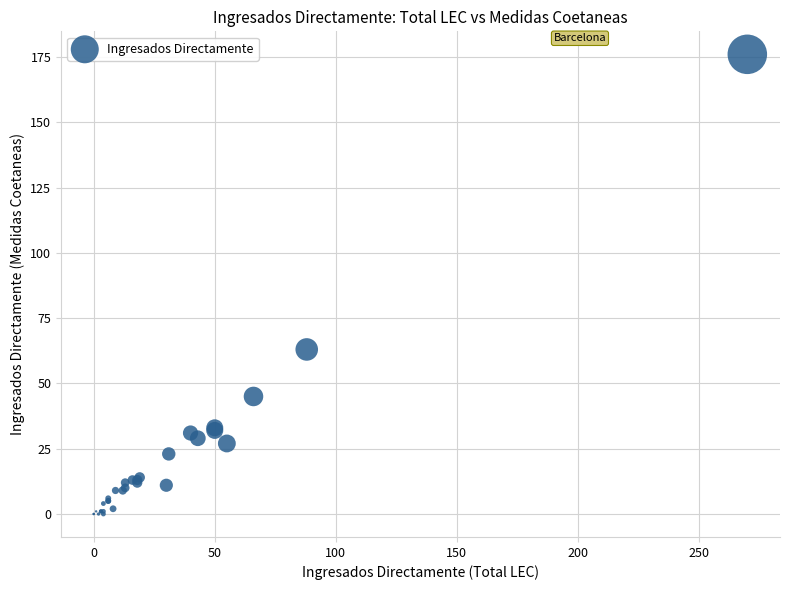

What Y value in the scatter plot is closest to 88?

63